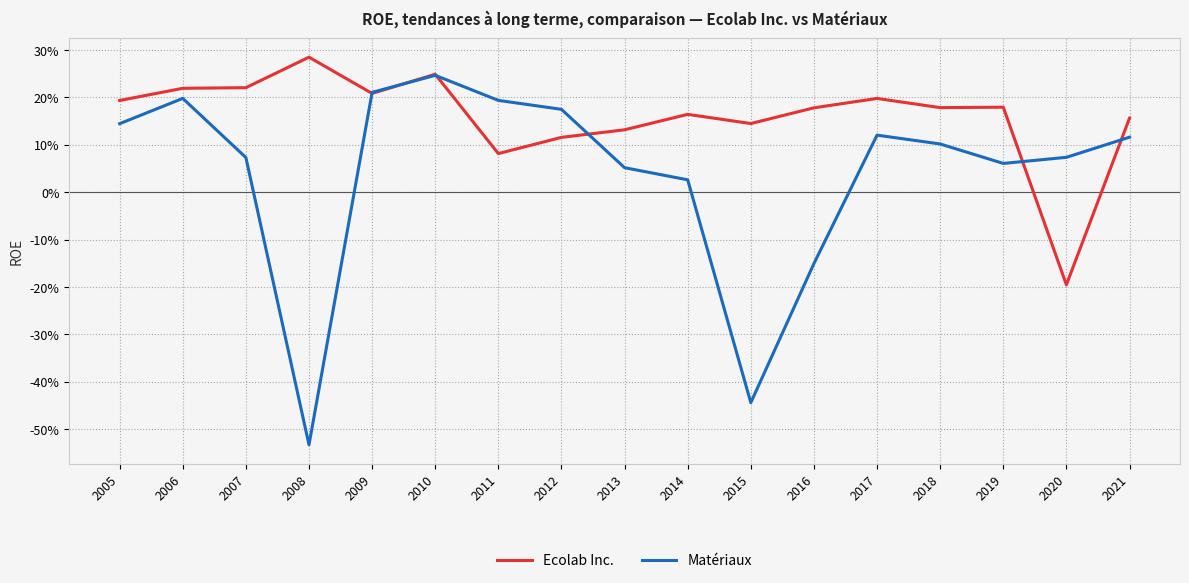

Where is the first local maximum for Ecolab Inc.?

2008